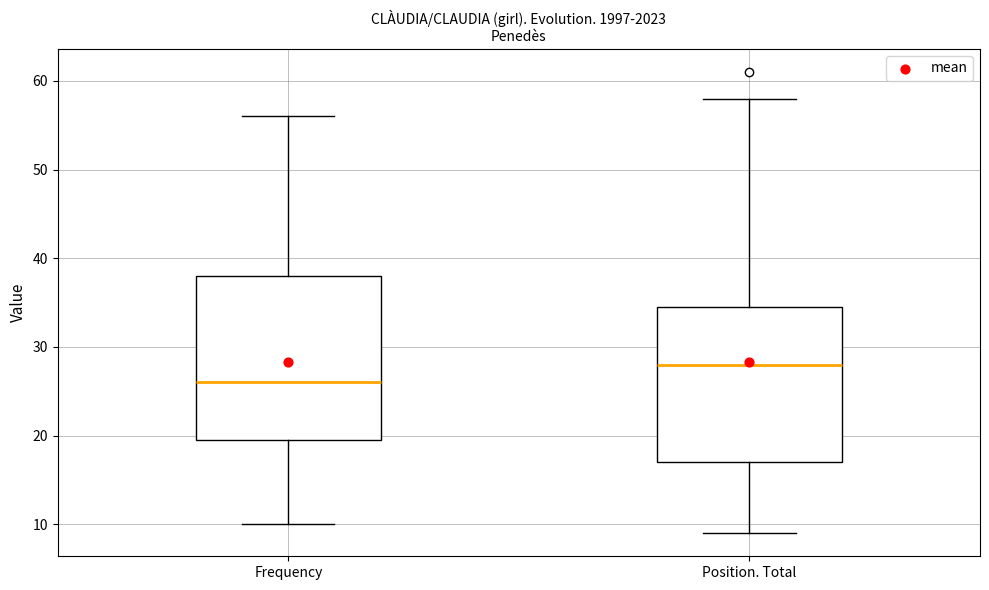

Where is the upper edge of the box for Frequency on the y-axis? The values are not printed on the chart, so give them approximately, as read against the axis.

38